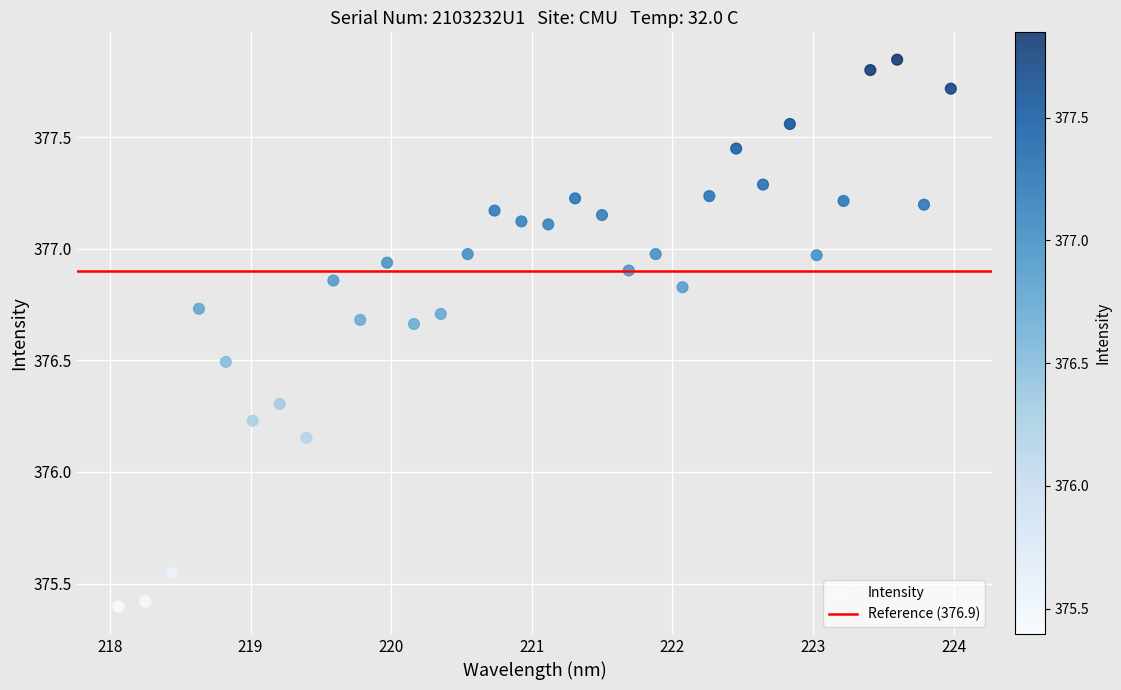

What is the range of X values (max minus min)?

5.9